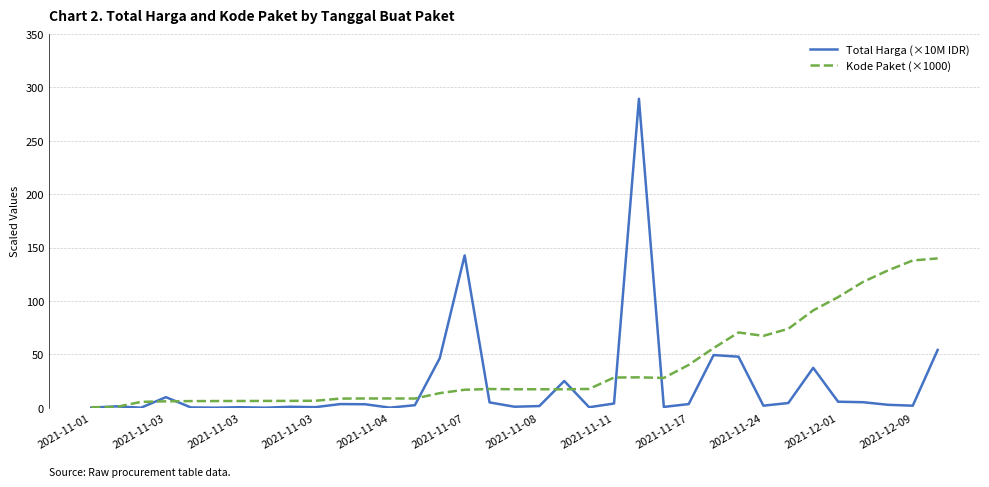

Rank the series by their maximum value, from lowest to highest.

Kode Paket (×1000), Total Harga (×10M IDR)